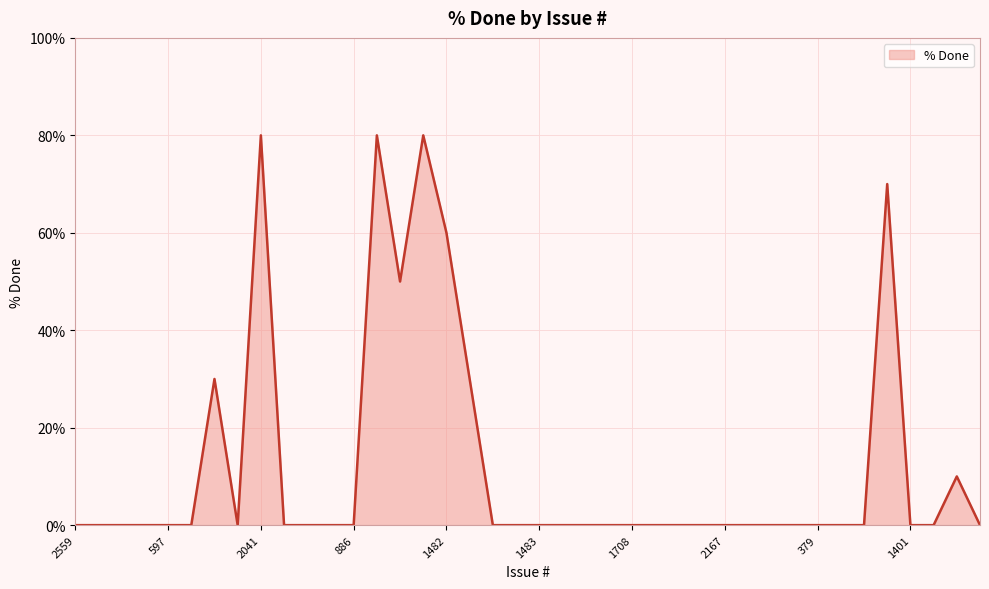

What is the difference between the maximum and minimum values?

80